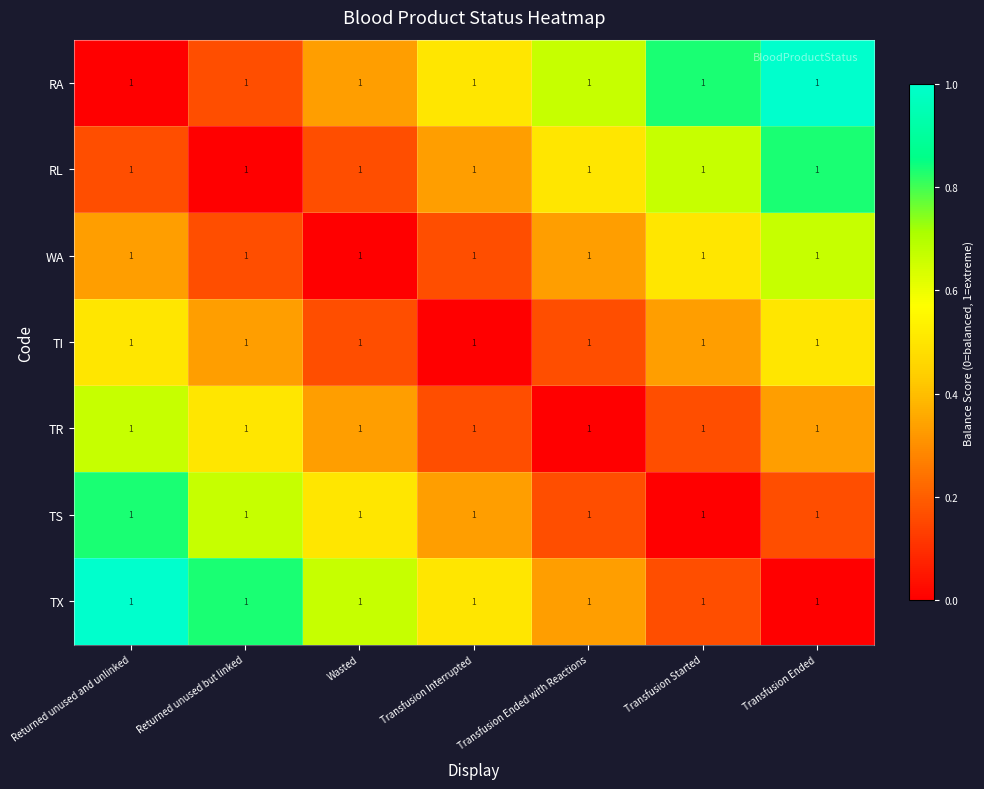

What is the difference between the highest and lowest values at Transfusion Ended?

1.0